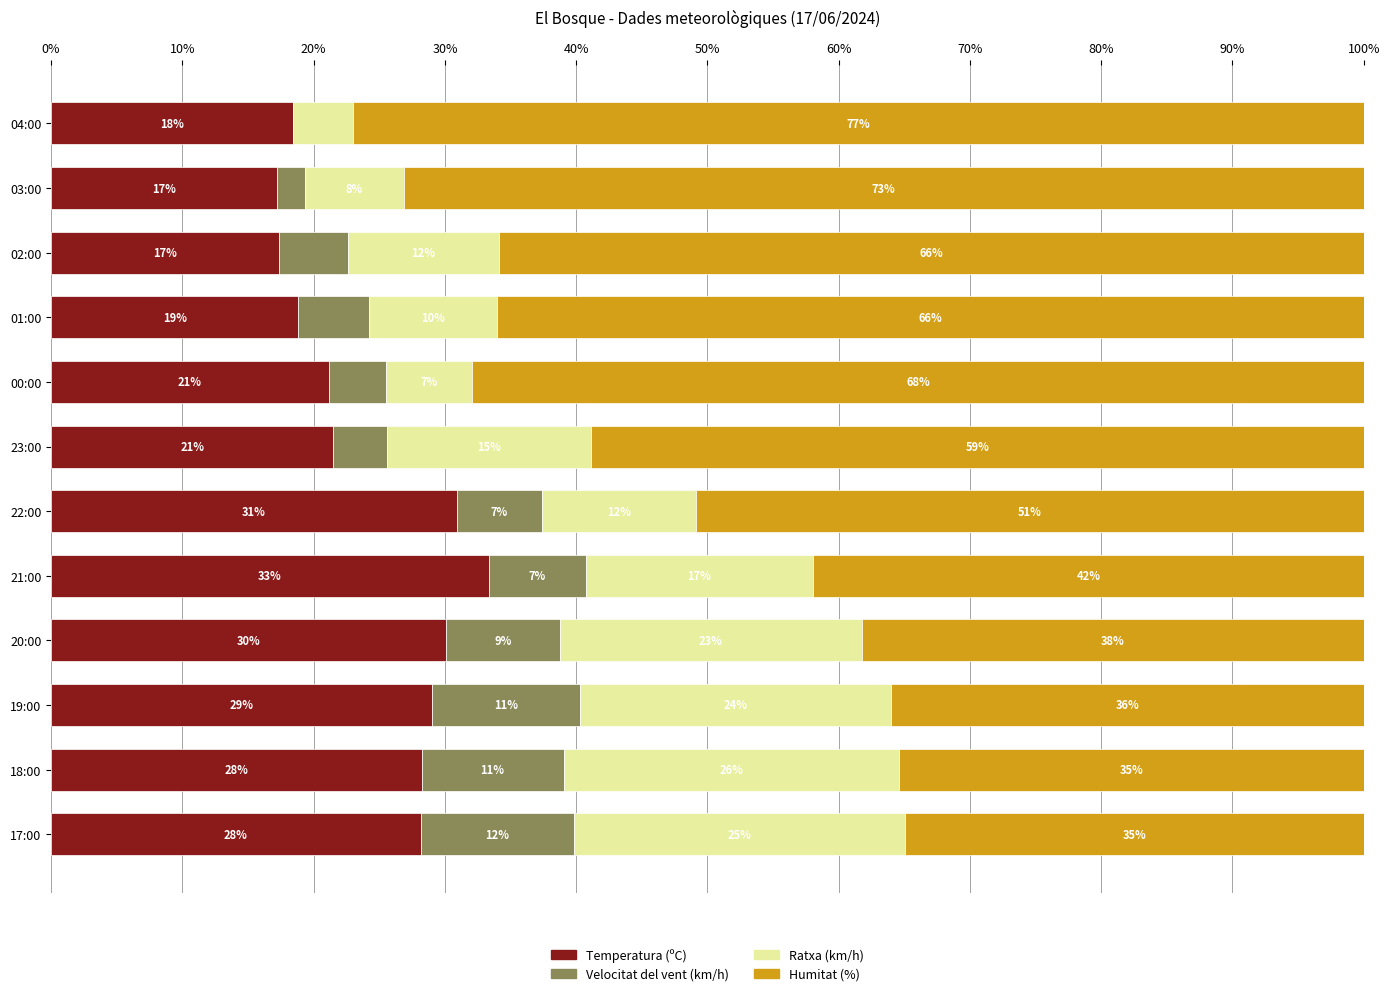

What are all the series names shown in the legend?

Temperatura (ºC), Velocitat del vent (km/h), Ratxa (km/h), Humitat (%)